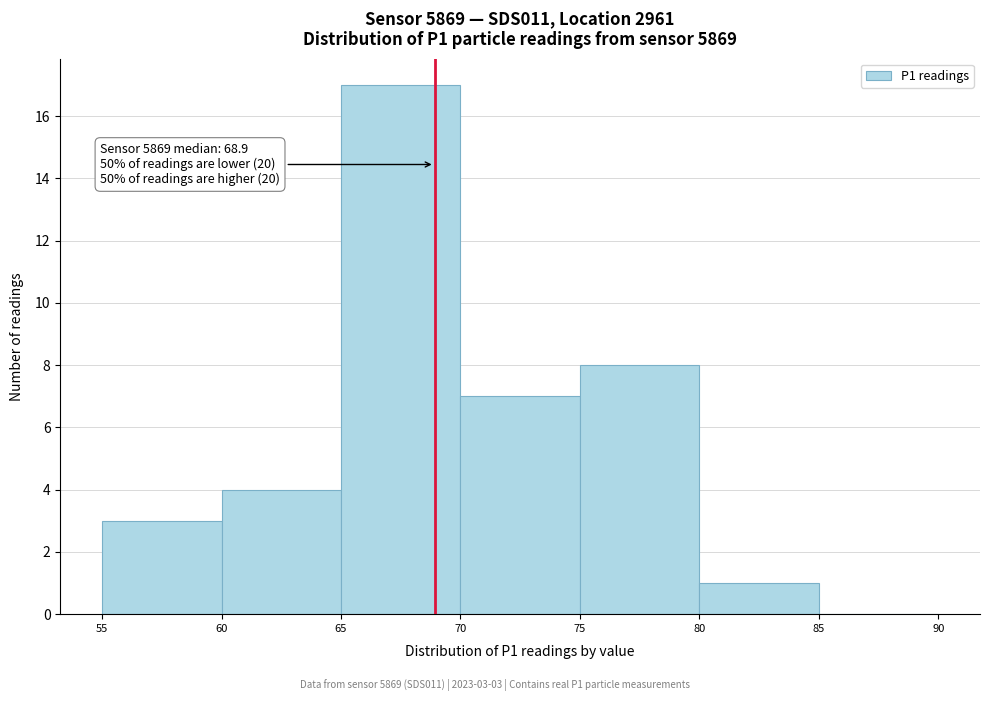

Which range on the x-axis has the tallest bar?

65 to 70